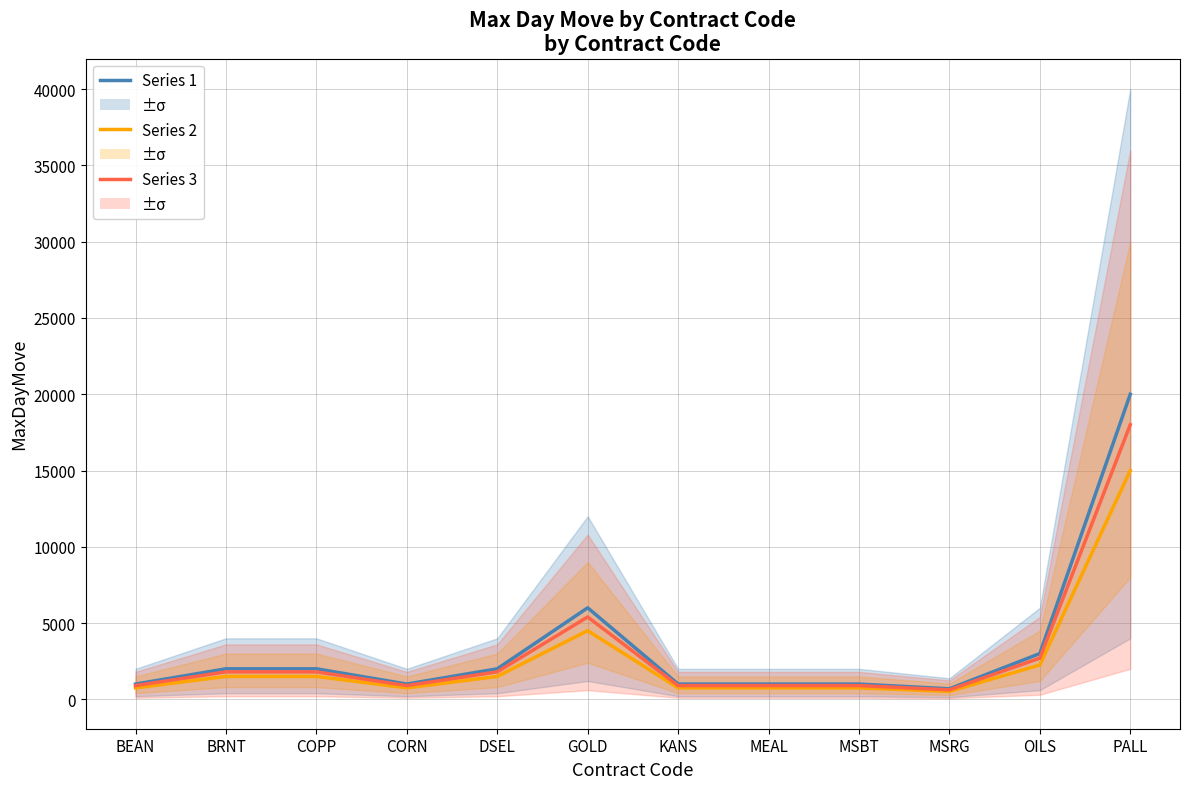

What is the label of the 2nd point from the left?

BRNT